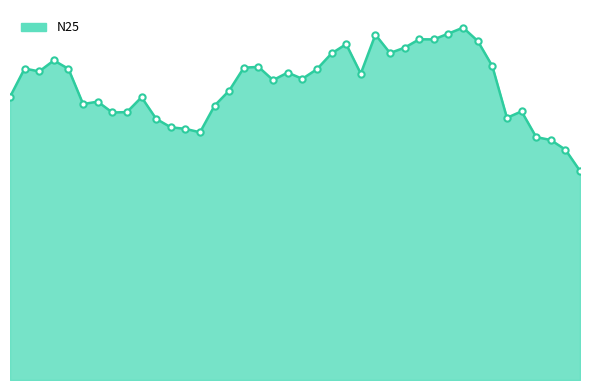

Which category has the highest value across all series?

01:18